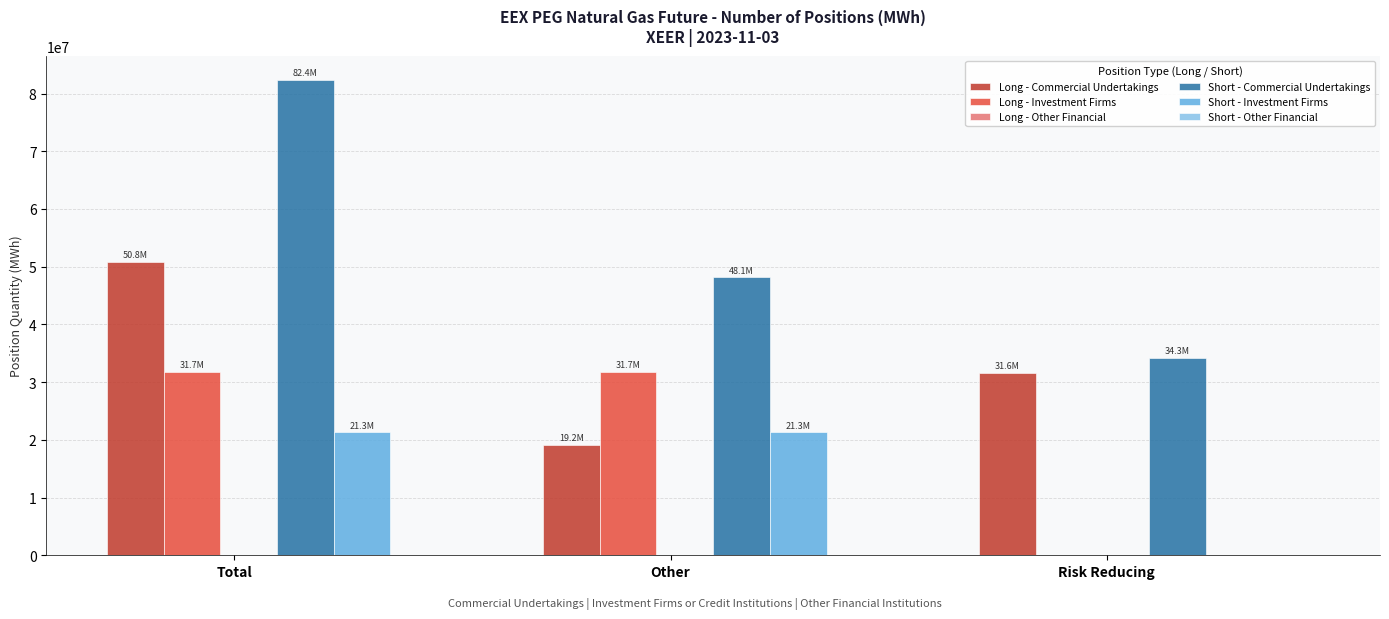

At which category is the sum across all series the highest?

Total